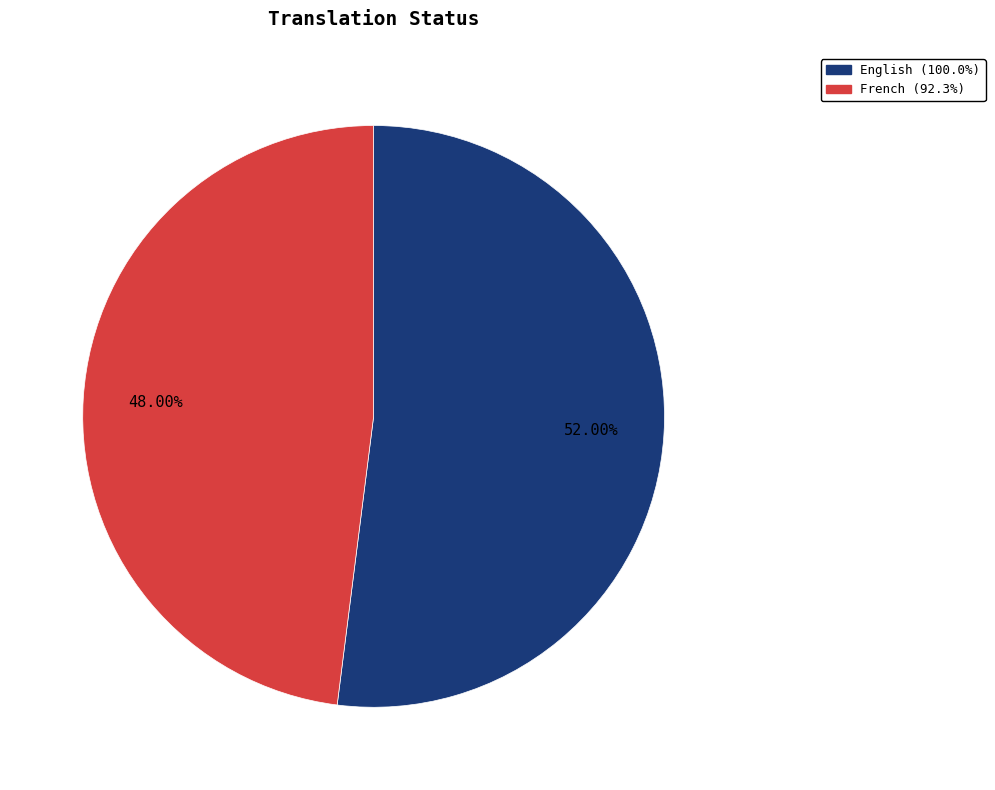

Is there a majority slice in this chart?

Yes